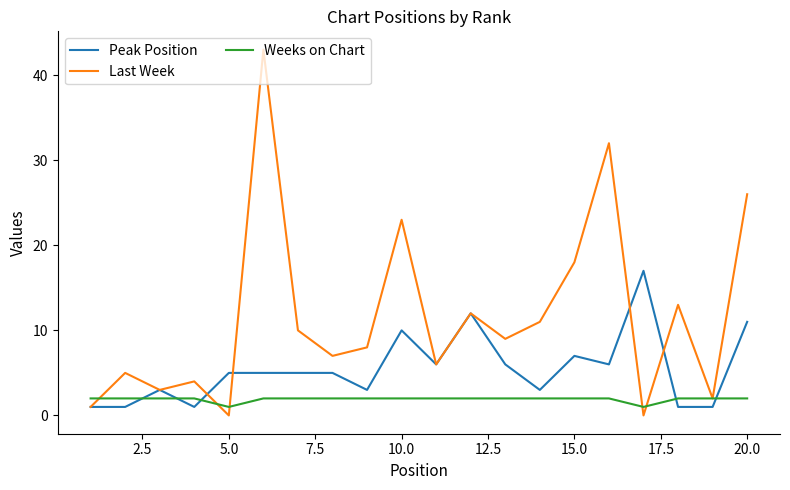

List the series in order of their peak value, highest first.

Last Week, Peak Position, Weeks on Chart